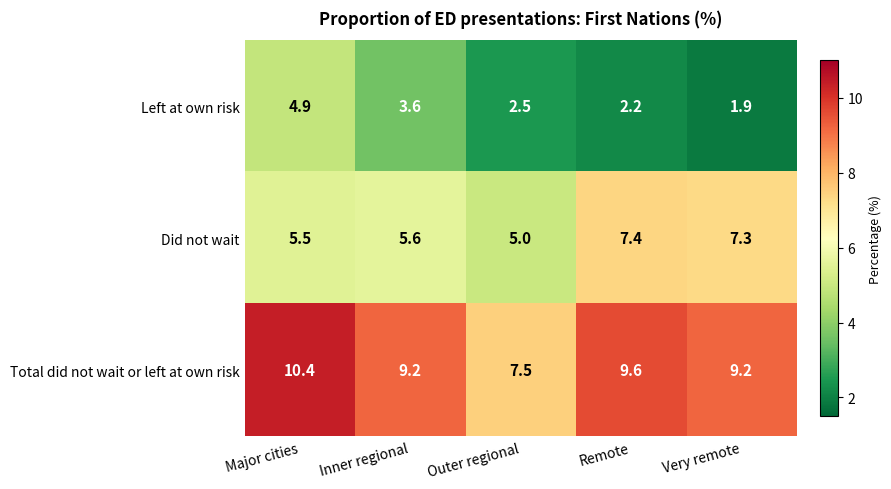

How many values in the Left at own risk series exceed 2?

4